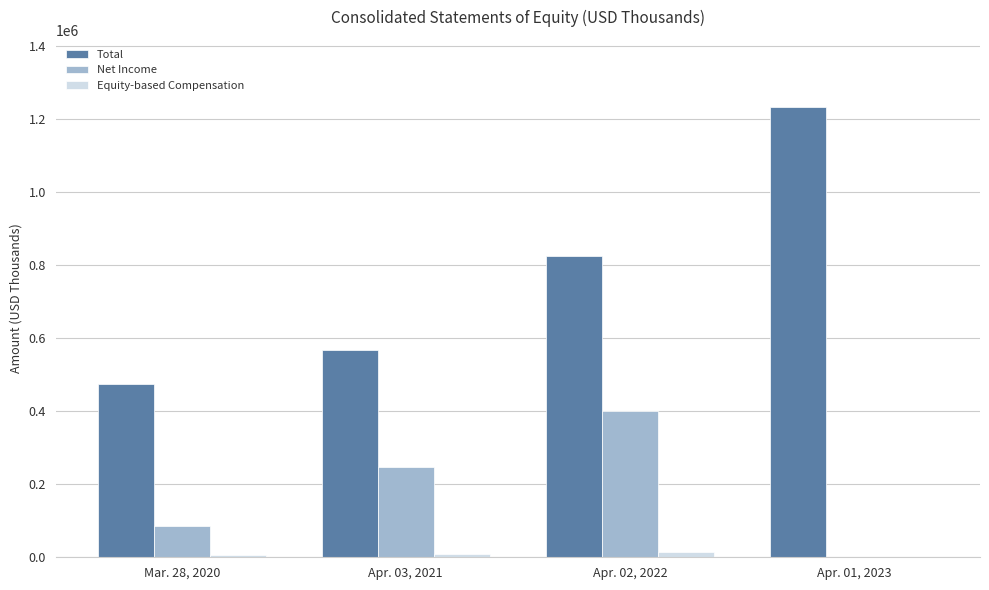

Where is Total nearest to the value 853658?

Apr. 02, 2022